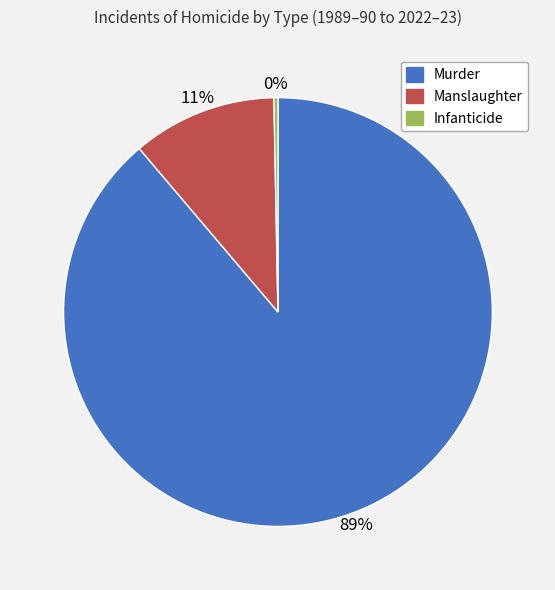

To the nearest percent, what is the combined percentage of Infanticide and Murder?

89%